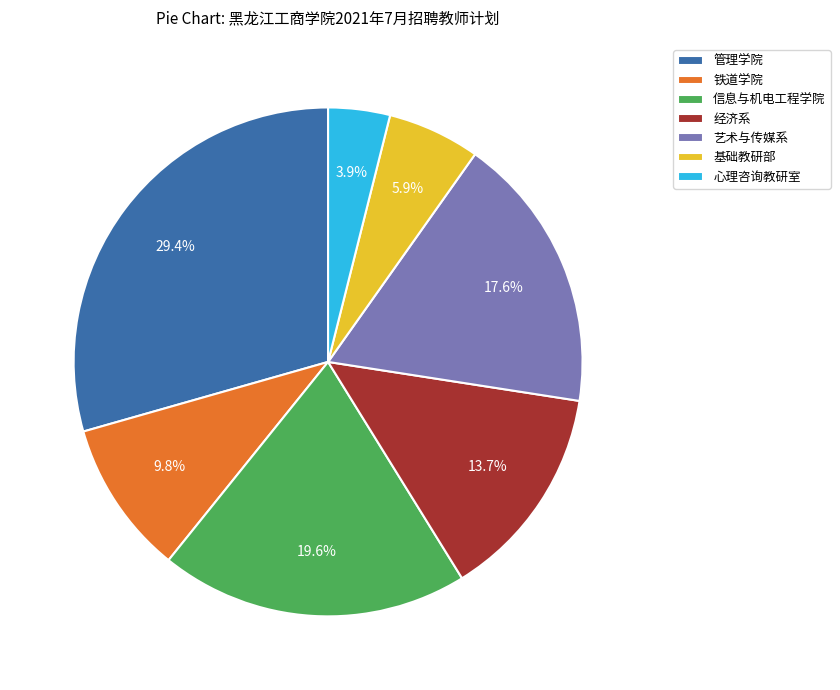

To the nearest percent, what is the combined percentage of 铁道学院 and 经济系?

24%